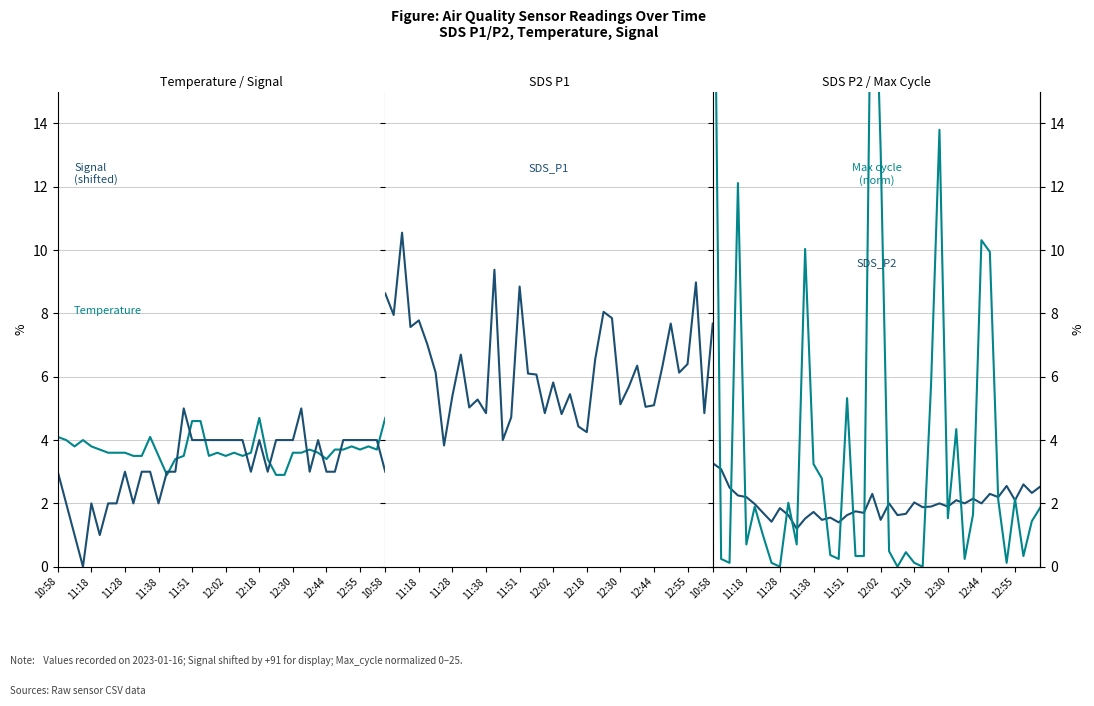

What are all the series names shown in the legend?

Temperature, Signal (shifted), SDS_P1, SDS_P2, Max cycle (norm)